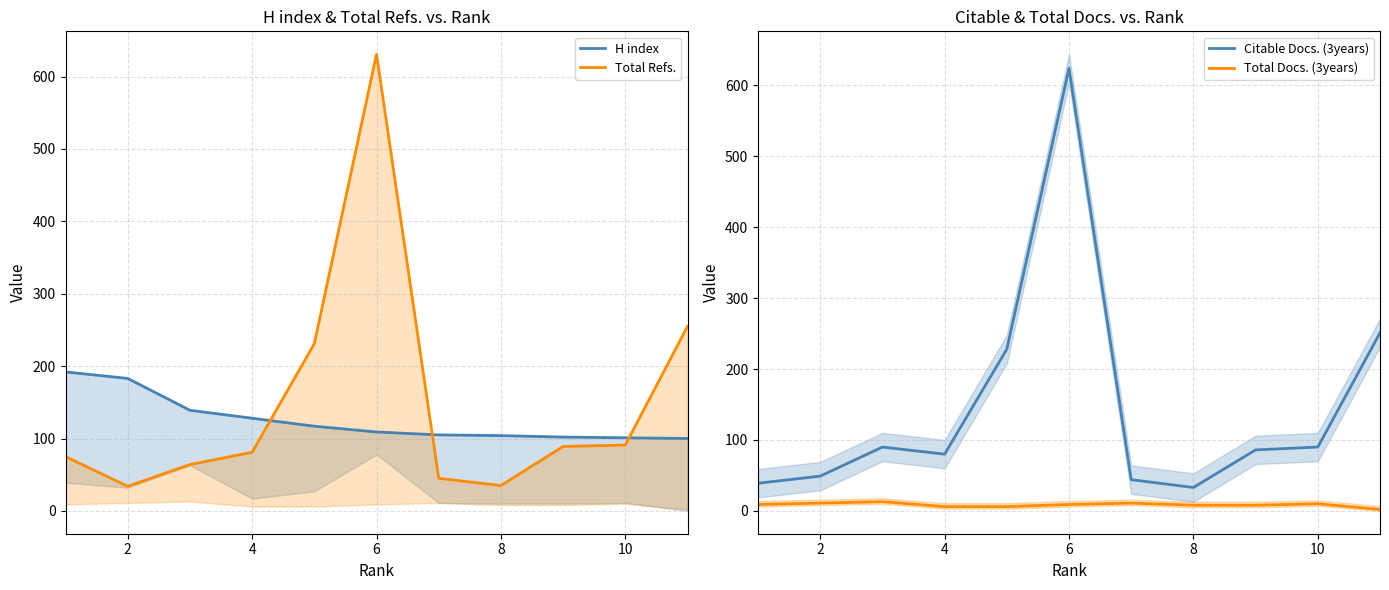

True or false: Total Docs. (3years) and Citable Docs. (3years) intersect in this chart.

False